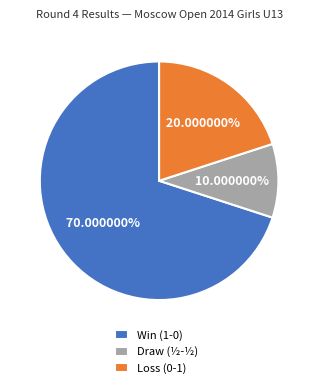

How many slices are in this pie chart?

3